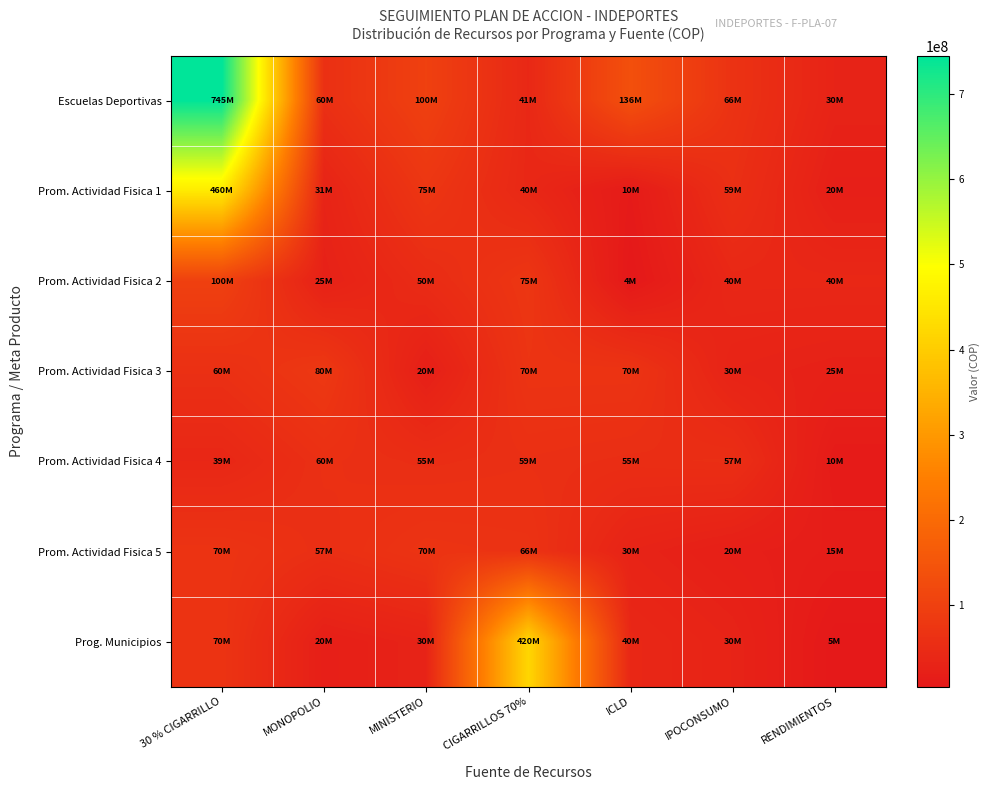

Reading left to right, what are all the values shown in this chart?

Escuelas Deportivas: 30 % CIGARRILLO=745120983.3	MONOPOLIO=60000000.0	MINISTERIO=100000000.0	CIGARRILLOS 70%=40820060.0	ICLD=136127636.0	IPOCONSUMO=66355890.0	RENDIMIENTOS=30000000.0
Prom. Actividad Fisica 1: 30 % CIGARRILLO=460056673.8	MONOPOLIO=31000000.0	MINISTERIO=75000000.0	CIGARRILLOS 70%=40000000.0	ICLD=9800000.0	IPOCONSUMO=58617531.1	RENDIMIENTOS=20000000.0
Prom. Actividad Fisica 2: 30 % CIGARRILLO=100000000.0	MONOPOLIO=25000000.0	MINISTERIO=50000000.0	CIGARRILLOS 70%=75000000.0	ICLD=4100000.0	IPOCONSUMO=40000000.0	RENDIMIENTOS=40000000.0
Prom. Actividad Fisica 3: 30 % CIGARRILLO=60000000.0	MONOPOLIO=80000000.0	MINISTERIO=20000000.0	CIGARRILLOS 70%=70000000.0	ICLD=70000000.0	IPOCONSUMO=30000000.0	RENDIMIENTOS=25000000.0
Prom. Actividad Fisica 4: 30 % CIGARRILLO=38625517.9	MONOPOLIO=60000000.0	MINISTERIO=55000000.0	CIGARRILLOS 70%=58617531.1	ICLD=55000000.0	IPOCONSUMO=57021304.0	RENDIMIENTOS=10000000.0
Prom. Actividad Fisica 5: 30 % CIGARRILLO=70000000.0	MONOPOLIO=57021304.0	MINISTERIO=70000000.0	CIGARRILLOS 70%=66355890.0	ICLD=30000000.0	IPOCONSUMO=20000000.0	RENDIMIENTOS=15000000.0
Prog. Municipios: 30 % CIGARRILLO=70000000.0	MONOPOLIO=20000000.0	MINISTERIO=30000000.0	CIGARRILLOS 70%=420000000.0	ICLD=40000000.0	IPOCONSUMO=30000000.0	RENDIMIENTOS=5000000.0